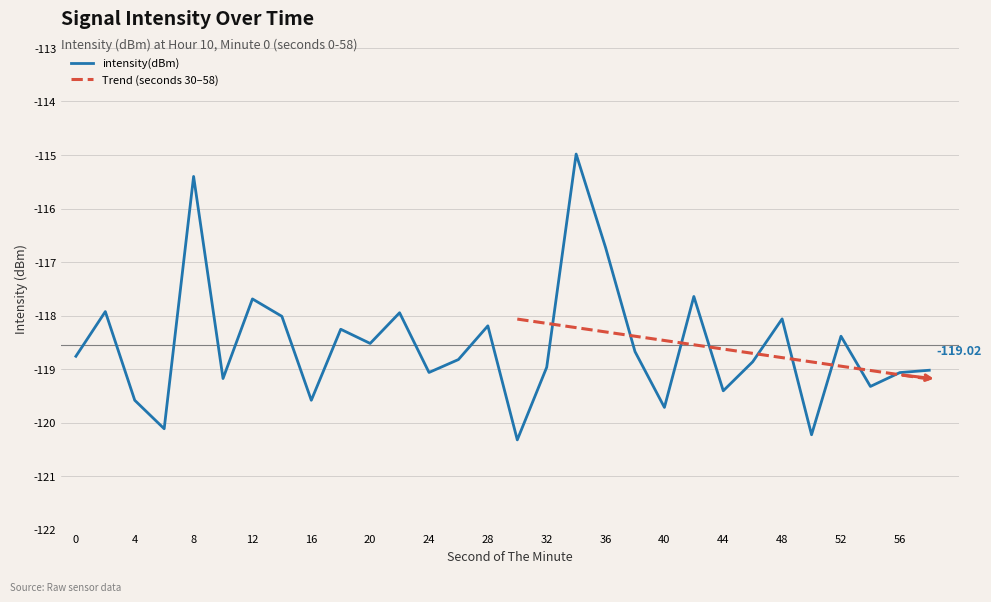

Reading left to right, what are all the values shown in this chart?

0=-118.8	2=-117.9	4=-119.6	6=-120.1	8=-115.4	10=-119.2	12=-117.7	14=-118.0	16=-119.6	18=-118.3	20=-118.5	22=-117.9	24=-119.1	26=-118.8	28=-118.2	30=-120.3	32=-119.0	34=-115.0	36=-116.7	38=-118.7	40=-119.7	42=-117.6	44=-119.4	46=-118.9	48=-118.1	50=-120.2	52=-118.4	54=-119.3	56=-119.1	58=-119.0